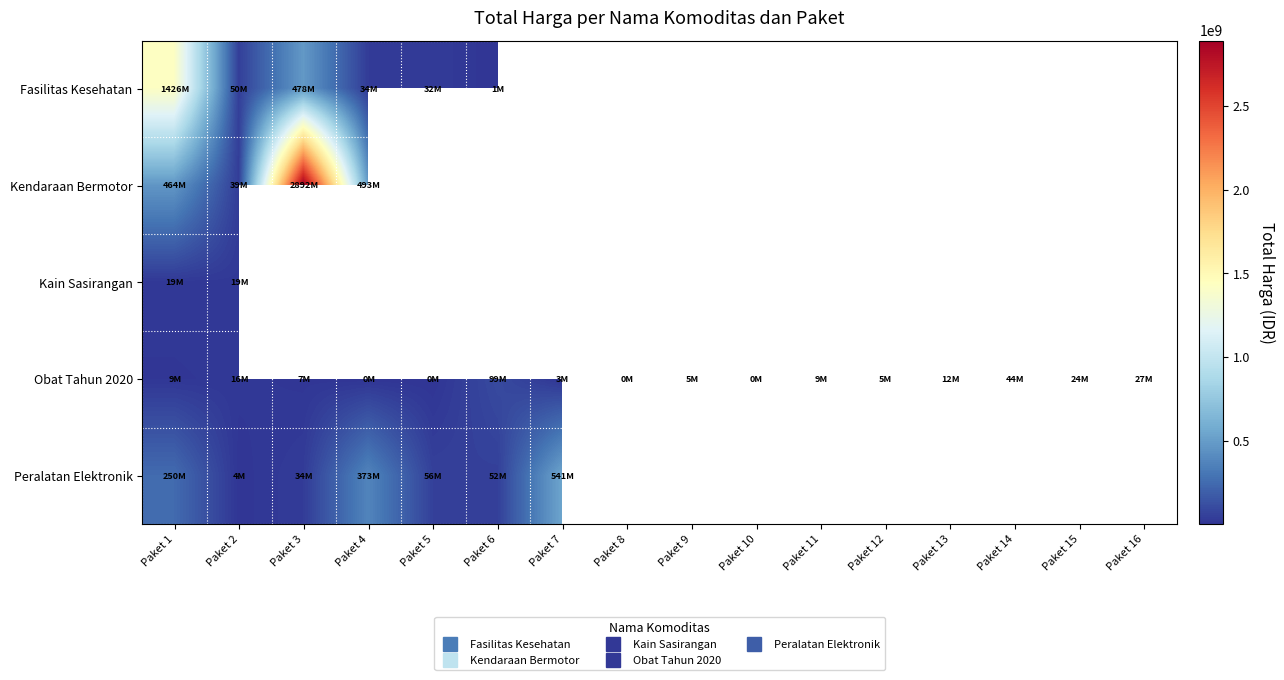

Which category has the highest value across all series?

Paket 3